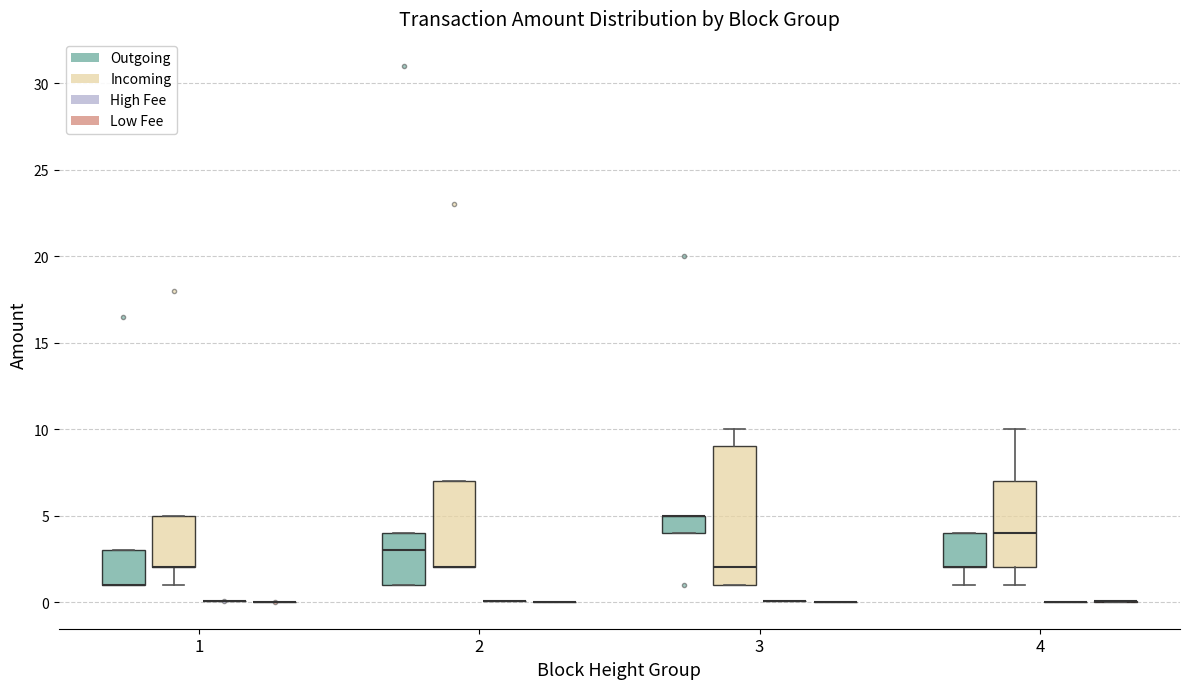

Comparing the boxes themselves (not the whiskers), which one is the tallest?

3 (Incoming)